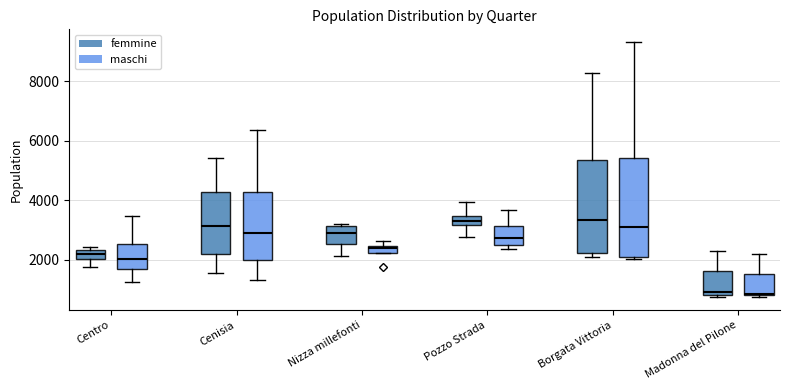

Which box is the tallest, from its lower edge to its upper edge?

Borgata Vittoria (maschi)